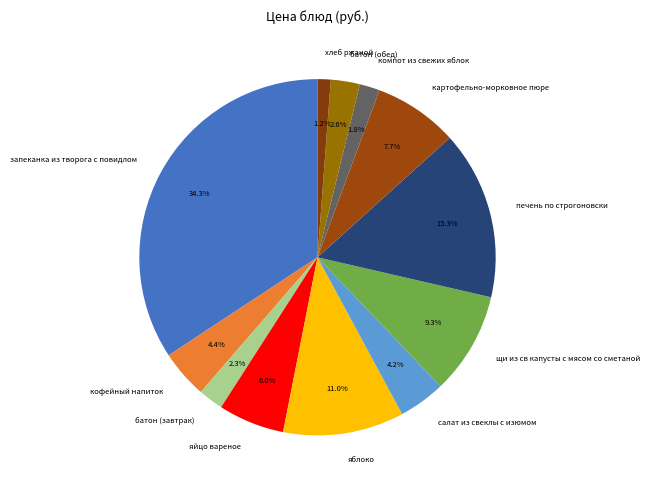

To the nearest percent, what is the combined percentage of картофельно-морковное пюре and хлеб ржаной?

9%